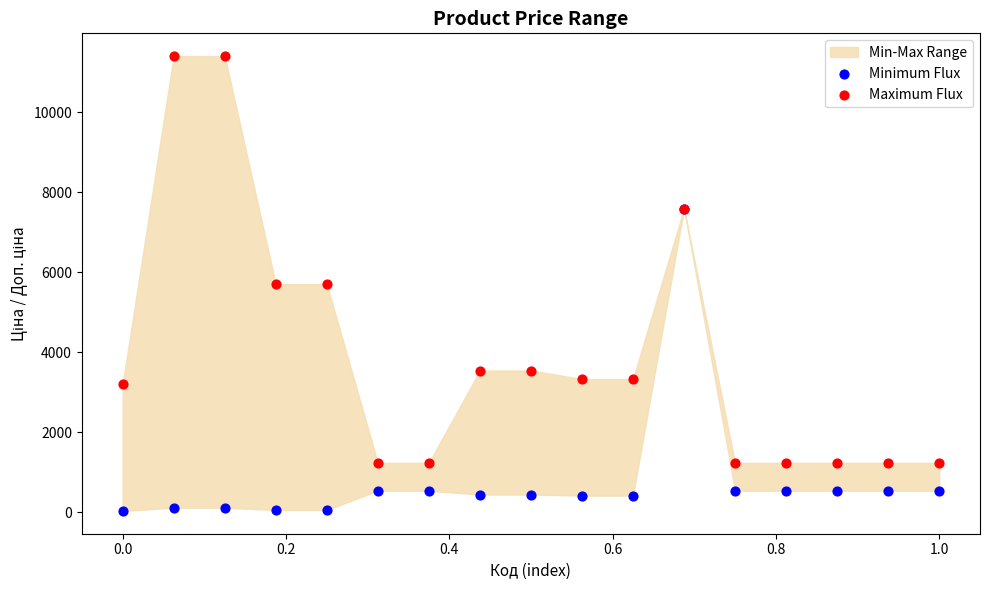

Which series reaches the minimum Y coordinate?

Minimum Flux